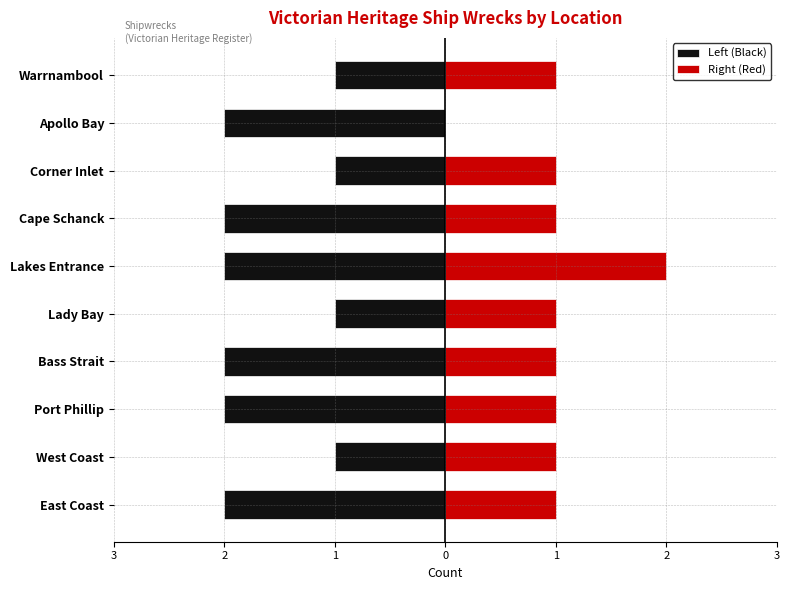

True or false: Left (Black) has a value of -1 at Lady Bay.

True